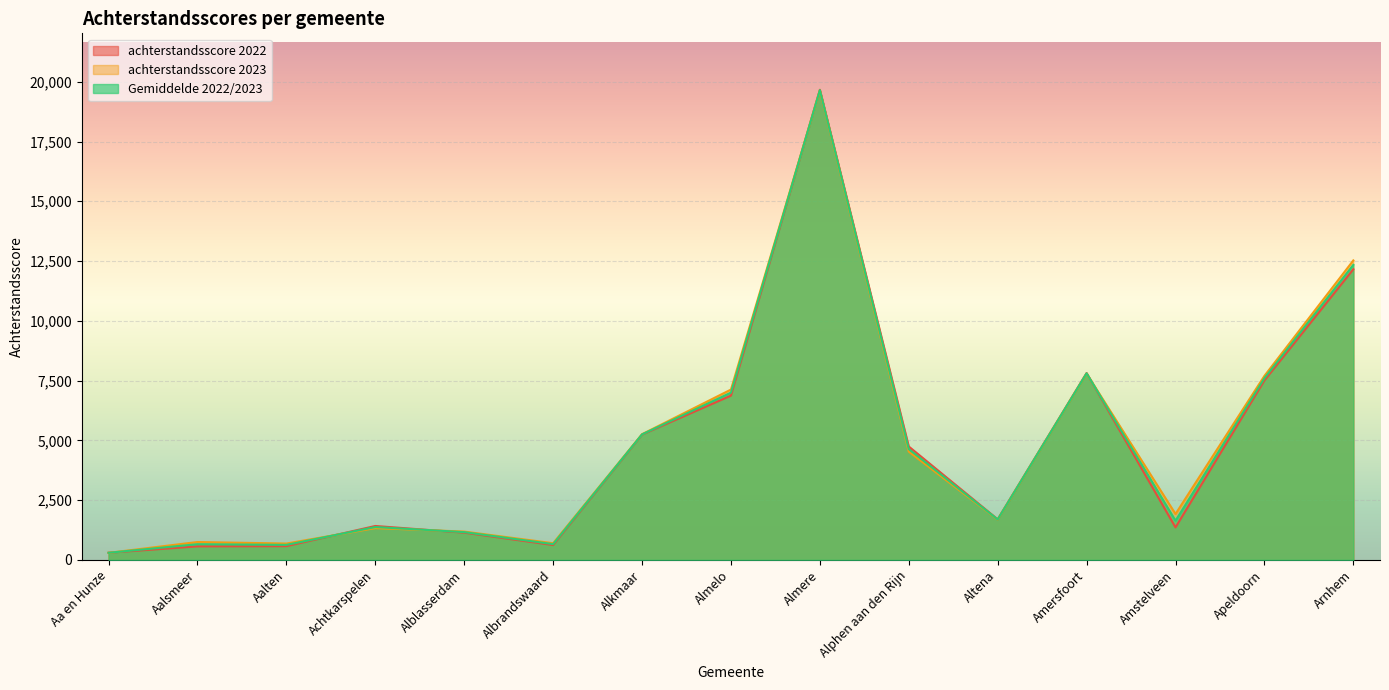

At which category does the chart reach its minimum across all series?

Aa en Hunze